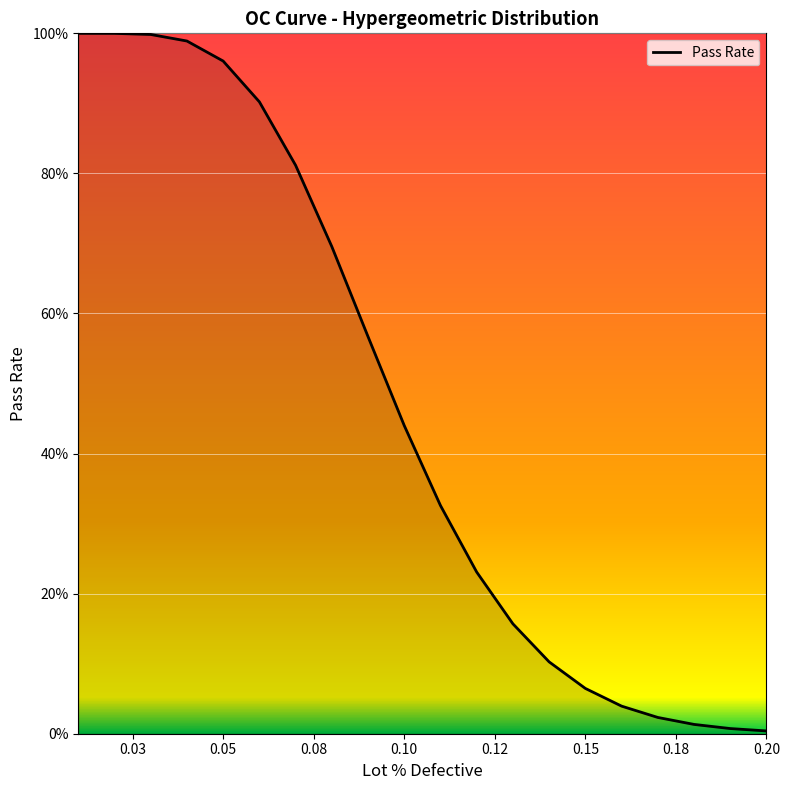

Where is the data nearest to the value 0?

0.20